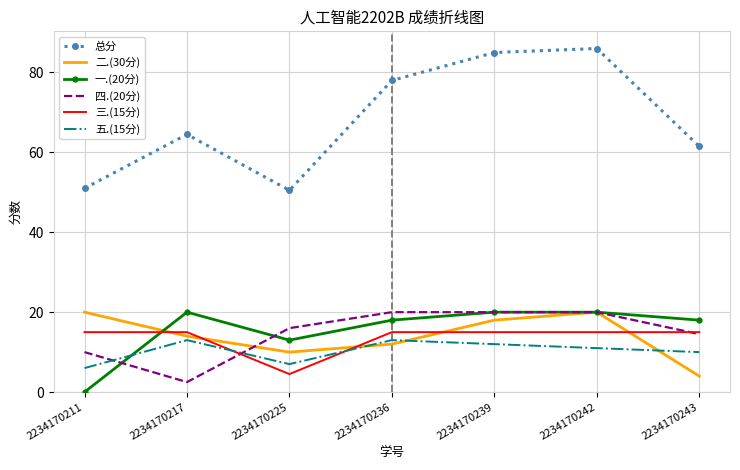

Which series has the largest total across all categories?

总分